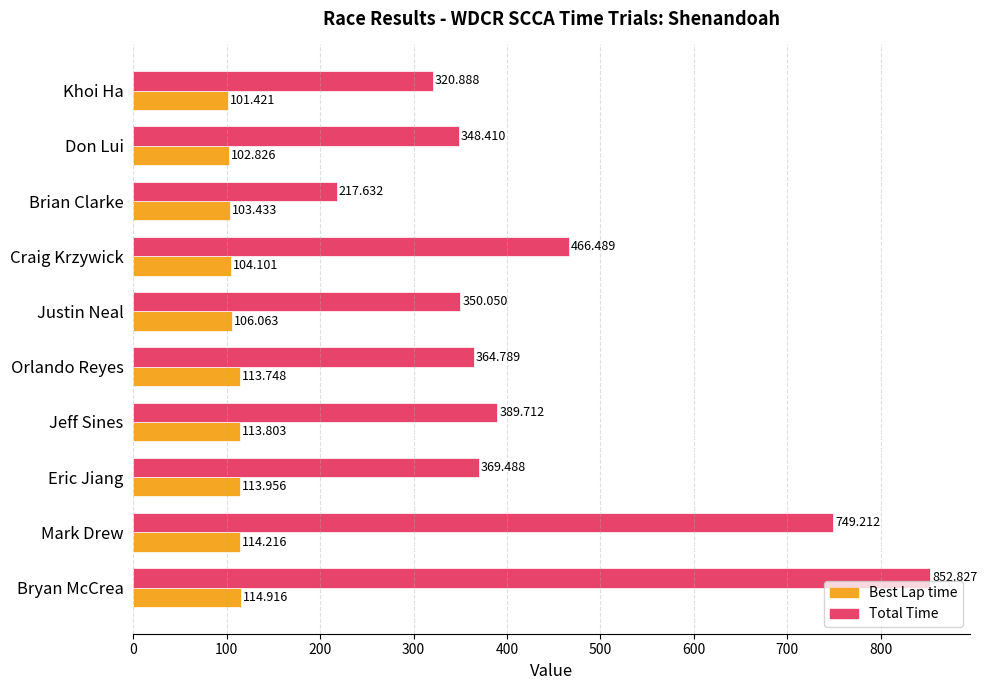

List the labels in order of Best Lap time value, smallest first.

Khoi Ha, Don Lui, Brian Clarke, Craig Krzywick, Justin Neal, Orlando Reyes, Jeff Sines, Eric Jiang, Mark Drew, Bryan McCrea